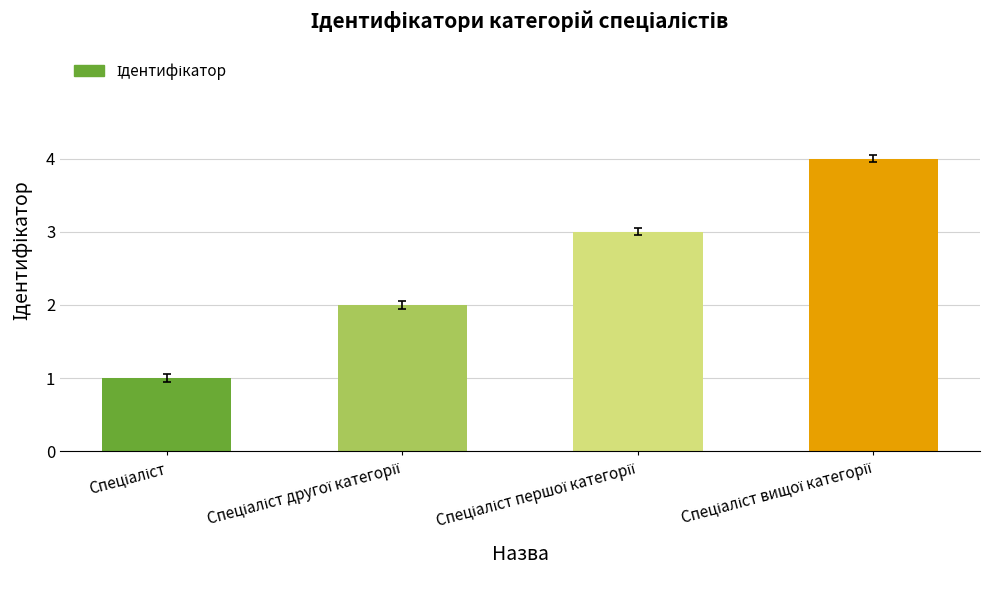

What is the greatest value displayed?

4